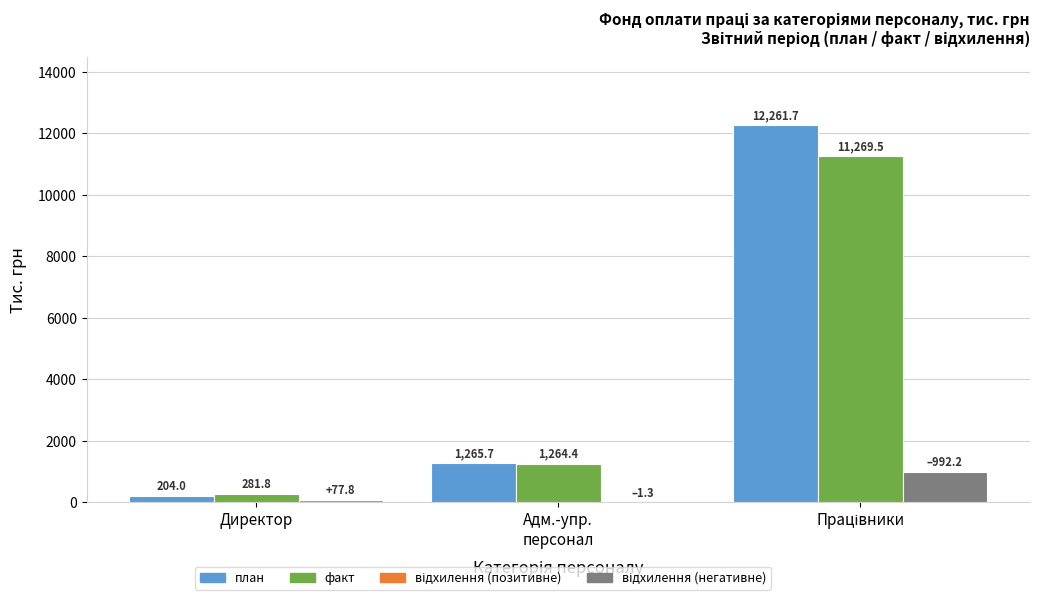

Does the chart contain stacked bars?

No